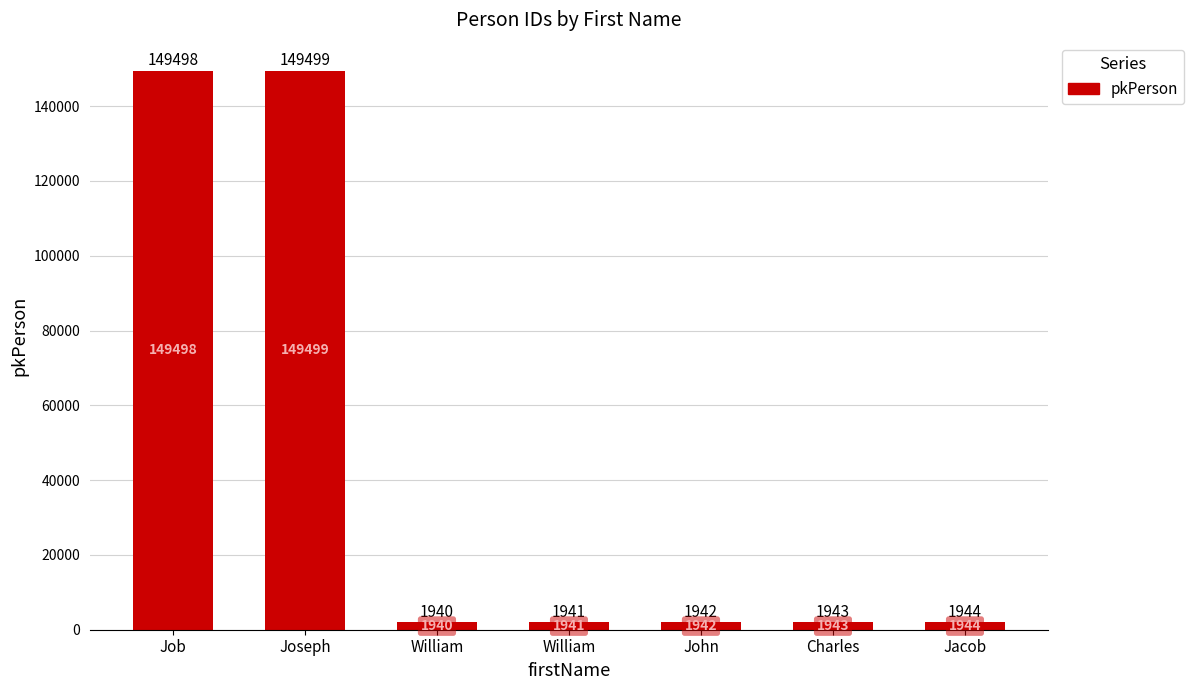

Reading right to left, list all the values displayed in this chart.

Jacob=1944	Charles=1943	John=1942	William=1941	William=1940	Joseph=149499	Job=149498